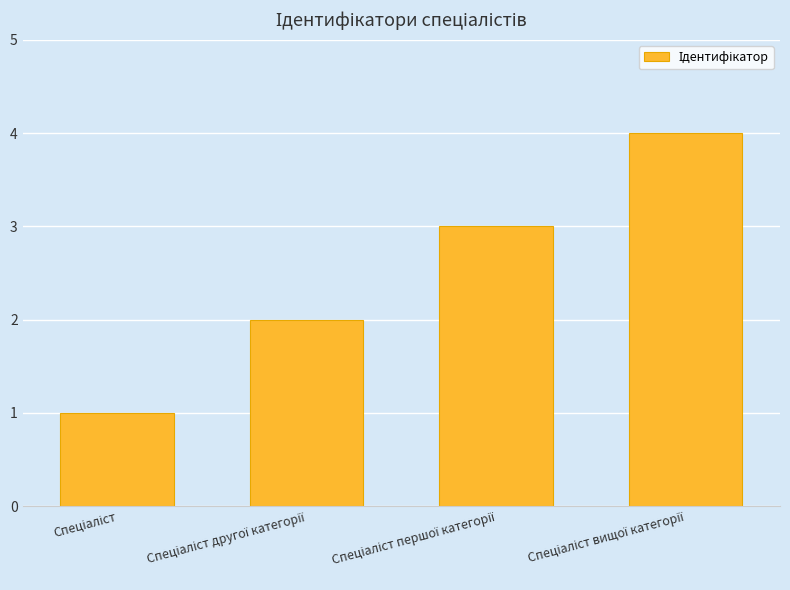

What is the sum of all values?

10